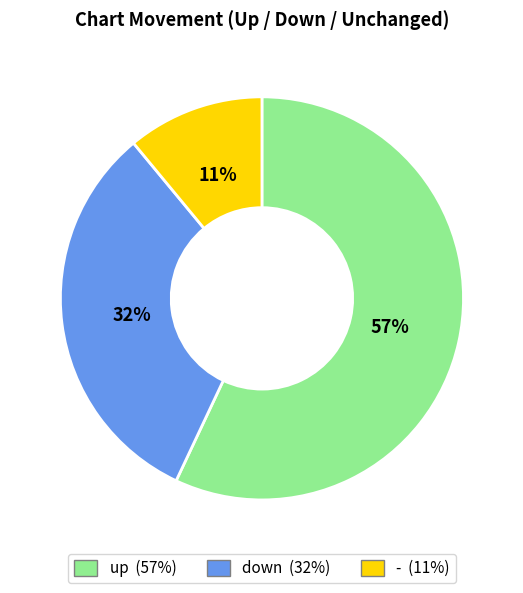

True or false: up accounts for 57% of the total.

True